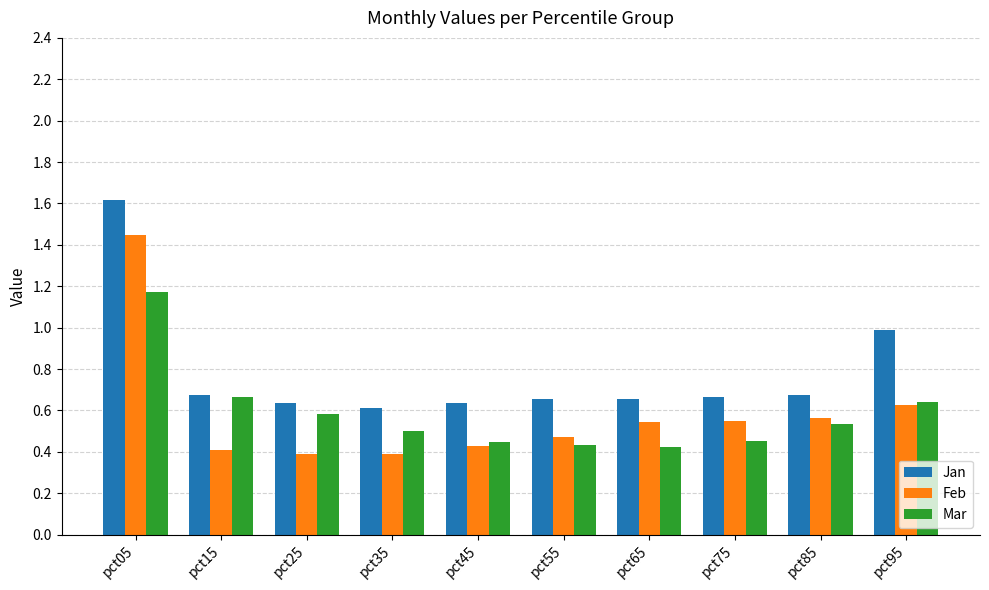

True or false: Mar has a value of 0.3 at pct55.

False